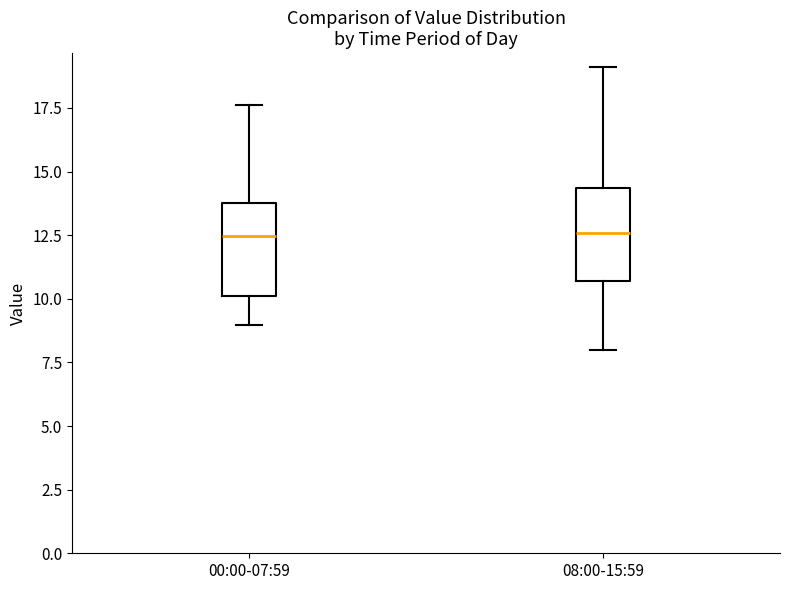

Where is the lower edge of the box for 00:00-07:59 on the y-axis? The values are not printed on the chart, so give them approximately, as read against the axis.

10.0